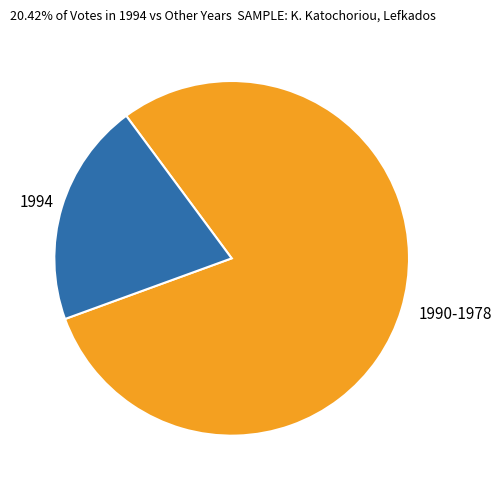

Rank the categories by value from highest to lowest.

1990-1978, 1994